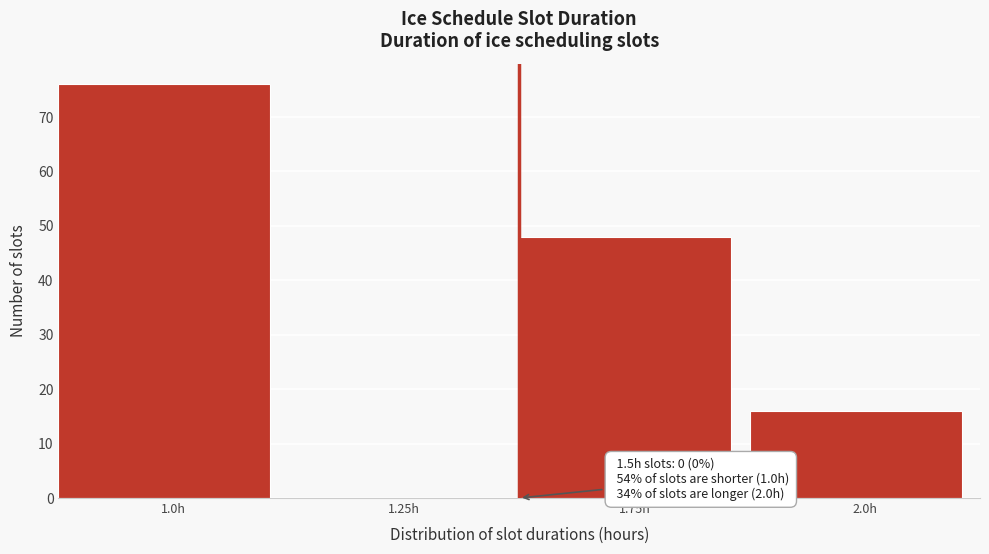

Reading left to right, transcribe all the data shown in this chart.

1.0h=76	1.25h=0	1.75h=48	2.0h=16